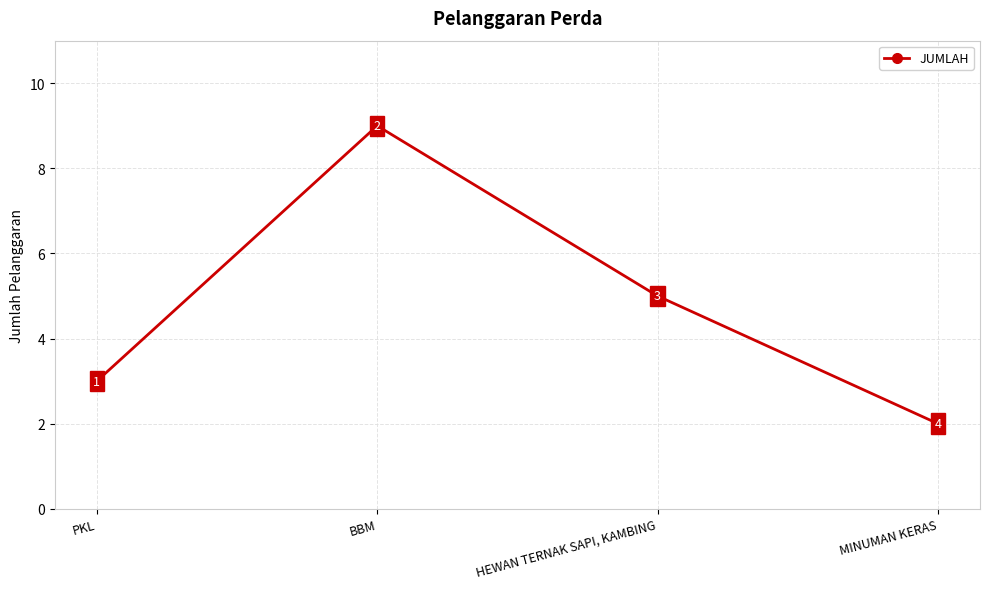

What is the change in value from BBM to MINUMAN KERAS?

-7